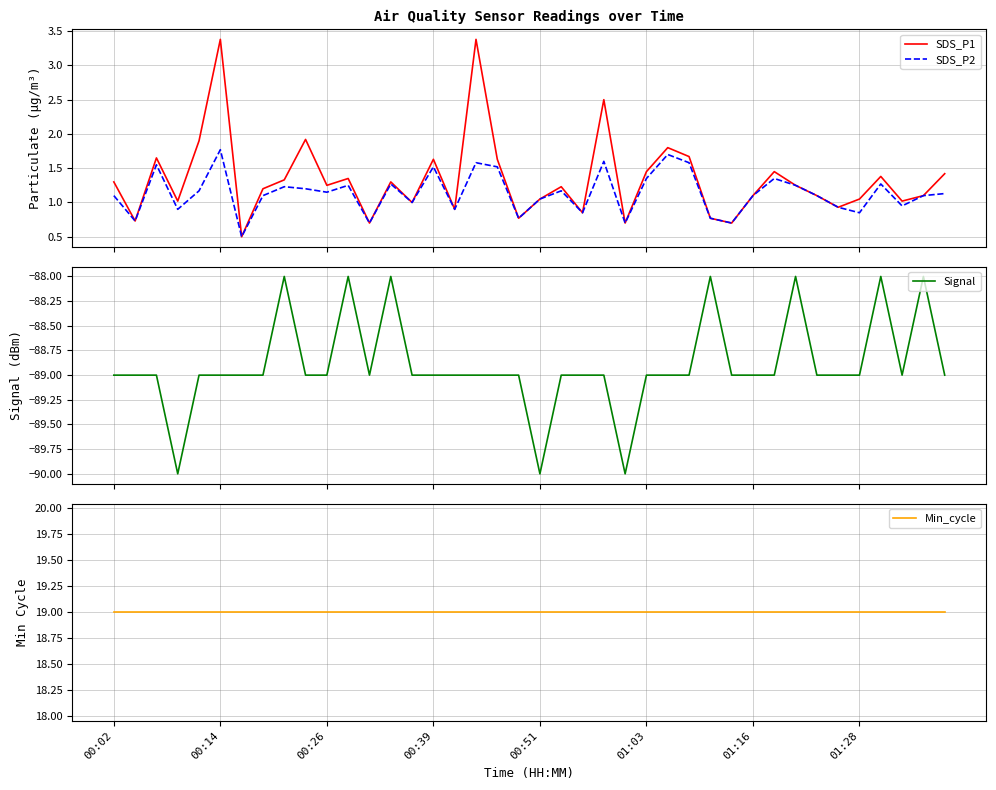

What is the minimum value for SDS_P1?

0.5